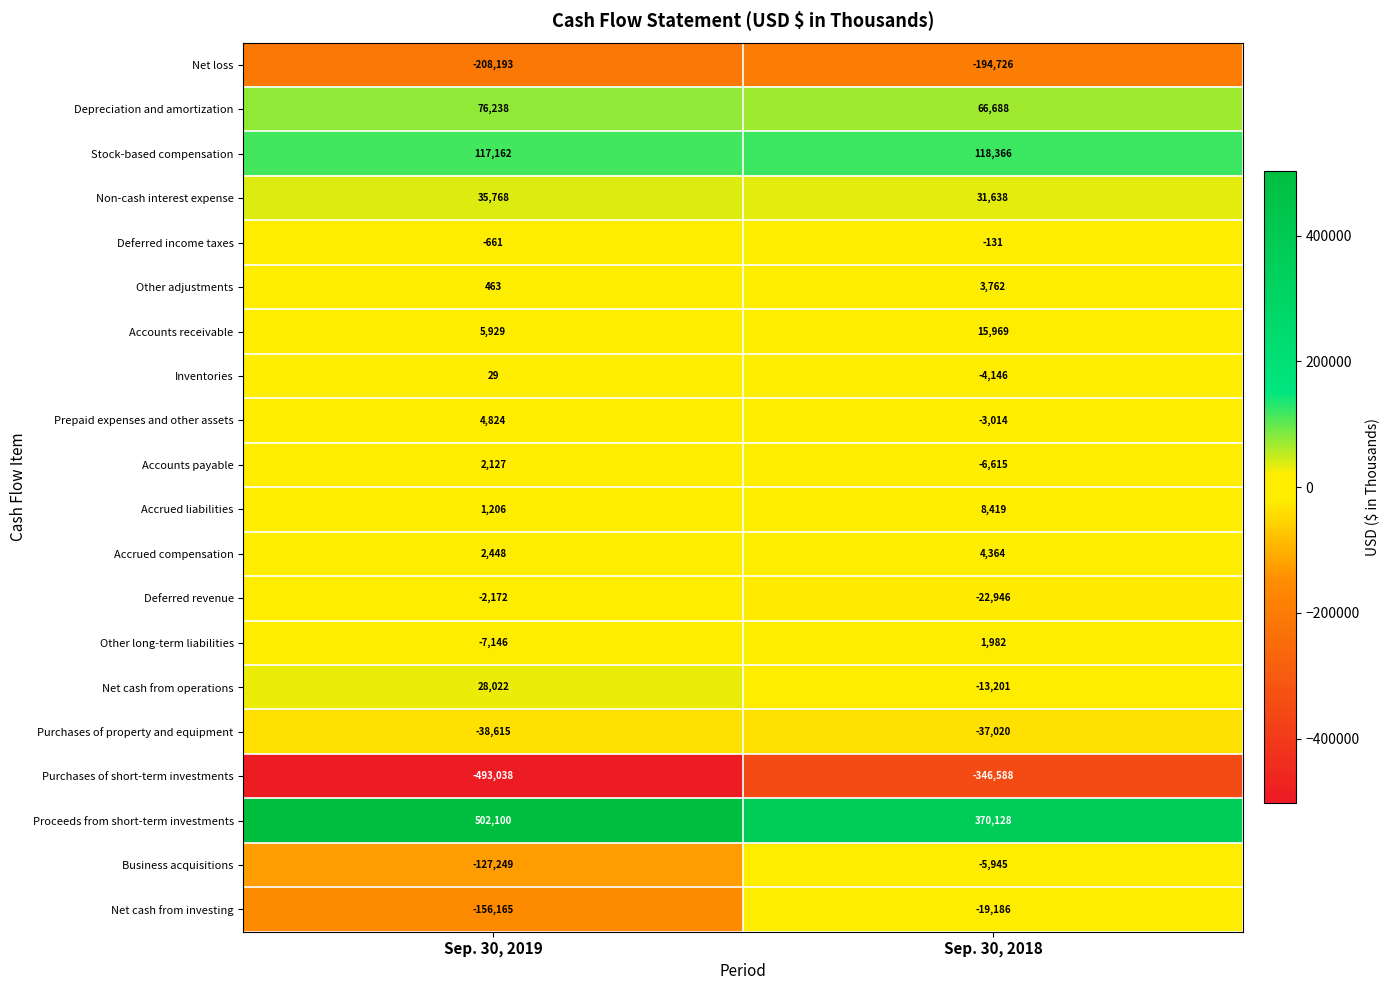

What is the minimum value shown in the chart?

-493038